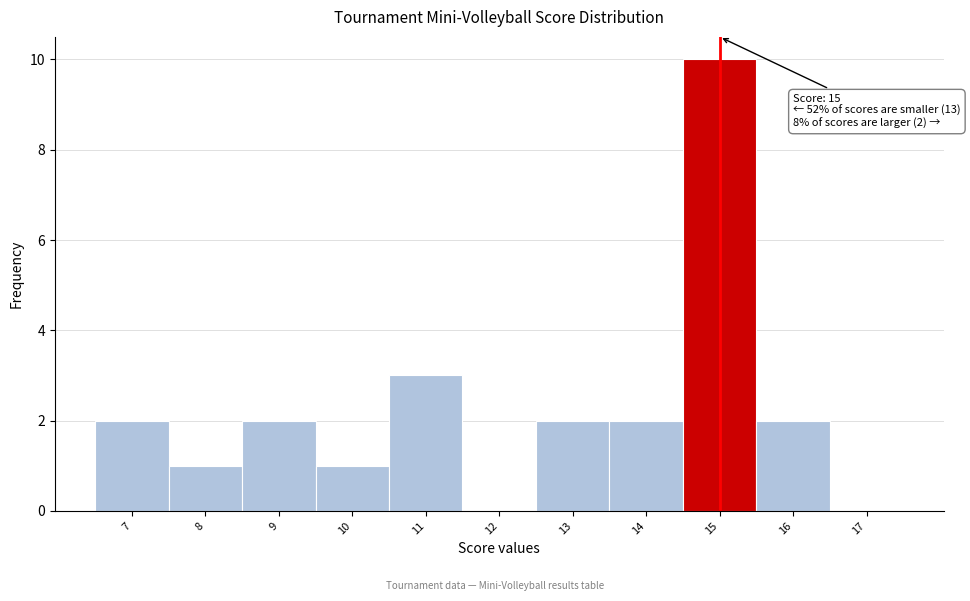

Reading left to right, extract all data points from this chart.

7=2	8=1	9=2	10=1	11=3	12=0	13=2	14=2	15=10	16=2	17=0